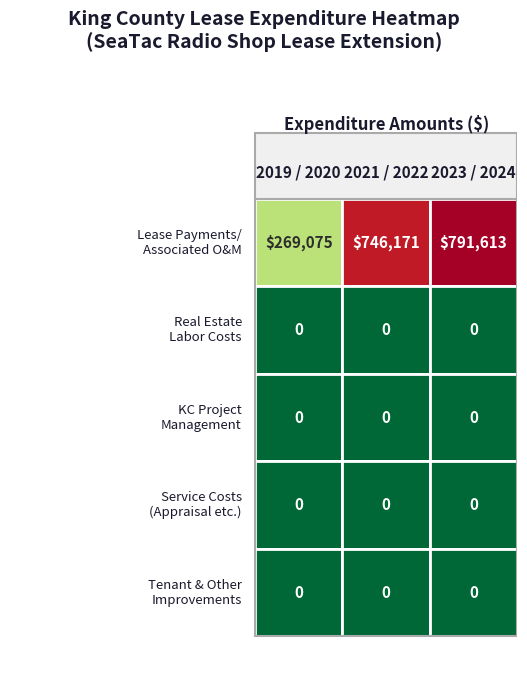

Between 2019 / 2020 and 2023 / 2024, which is larger?

2023 / 2024